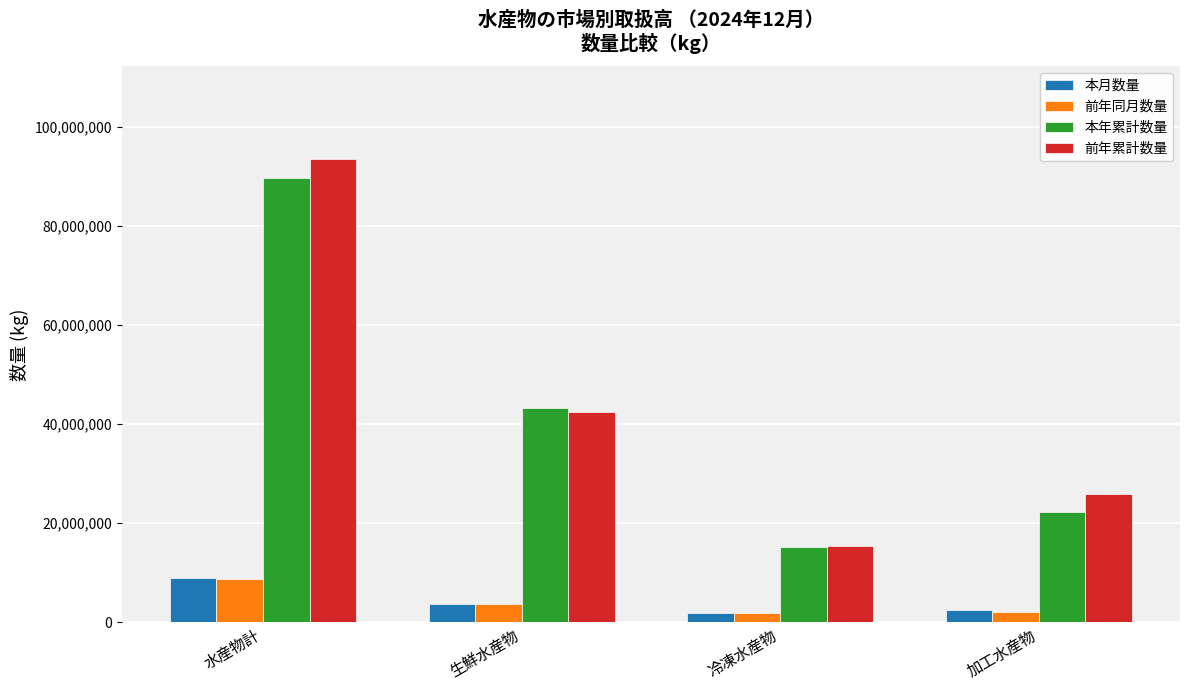

Which series changed the most between 水産物計 and 加工水産物?

前年累計数量